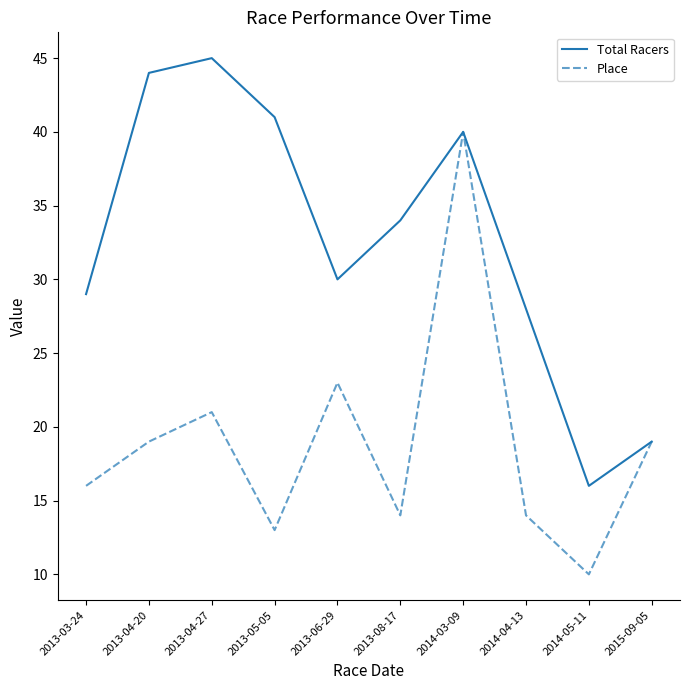

What is the minimum value shown in the chart?

10